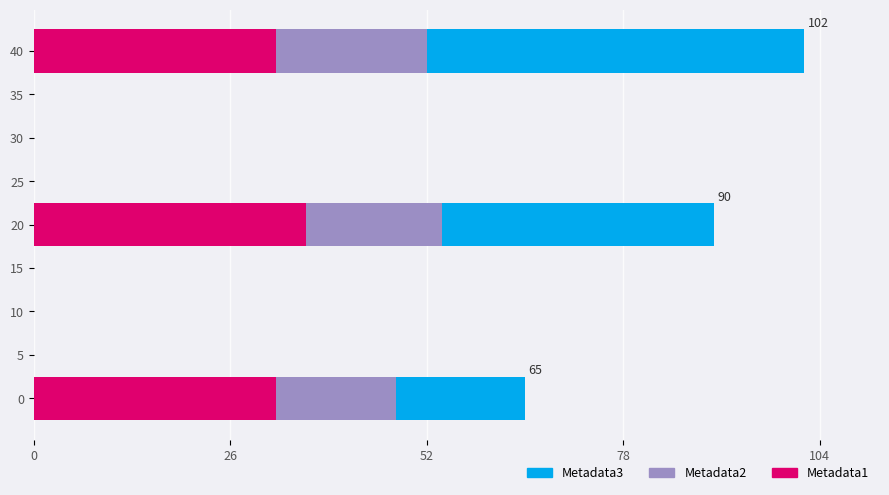

What is the sum of the Metadata1 values at 0 and 40?

64